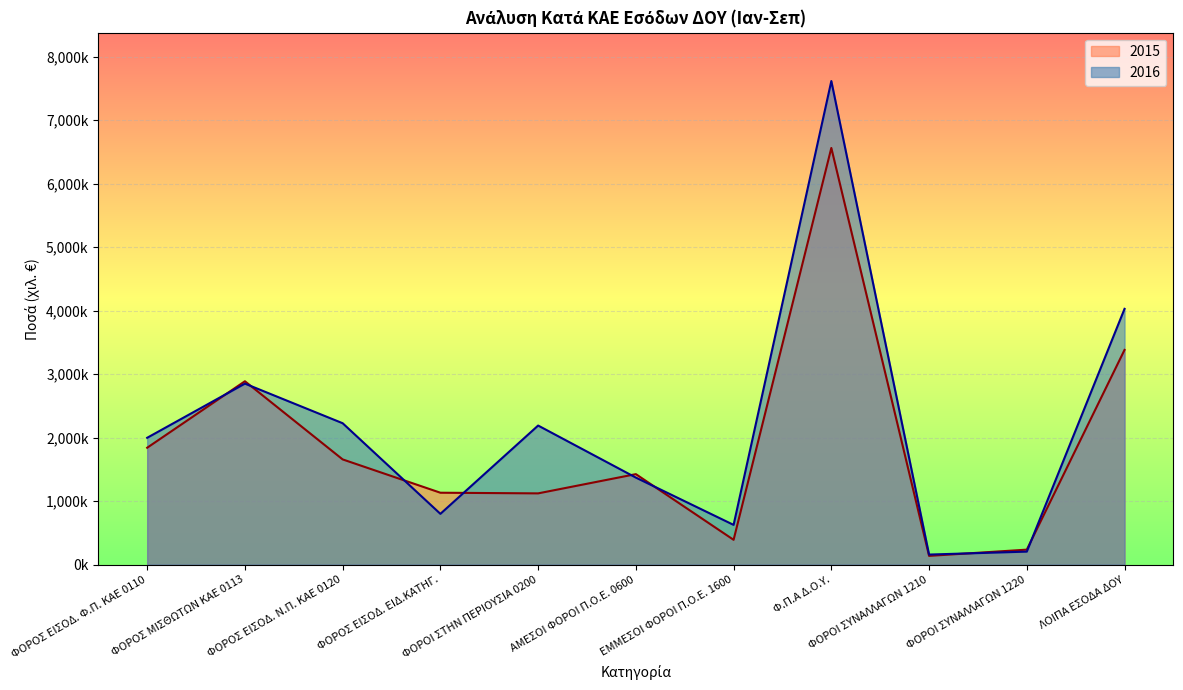

List the labels in order of 2015 value, smallest first.

ΦΟΡΟΙ ΣΥΝΑΛΛΑΓΩΝ 1210, ΦΟΡΟΙ ΣΥΝΑΛΛΑΓΩΝ 1220, ΕΜΜΕΣΟΙ ΦΟΡΟΙ Π.Ο.Ε. 1600, ΦΟΡΟΙ ΣΤΗΝ ΠΕΡΙΟΥΣΙΑ 0200, ΦΟΡΟΣ ΕΙΣΟΔ. ΕΙΔ.ΚΑΤΗΓ., ΑΜΕΣΟΙ ΦΟΡΟΙ Π.Ο.Ε. 0600, ΦΟΡΟΣ ΕΙΣΟΔ. Ν.Π. ΚΑΕ 0120, ΦΟΡΟΣ ΕΙΣΟΔ. Φ.Π. ΚΑΕ 0110, ΦΟΡΟΣ ΜΙΣΘΩΤΩΝ ΚΑΕ 0113, ΛΟΙΠΑ ΕΣΟΔΑ ΔΟΥ, Φ.Π.Α Δ.Ο.Υ.